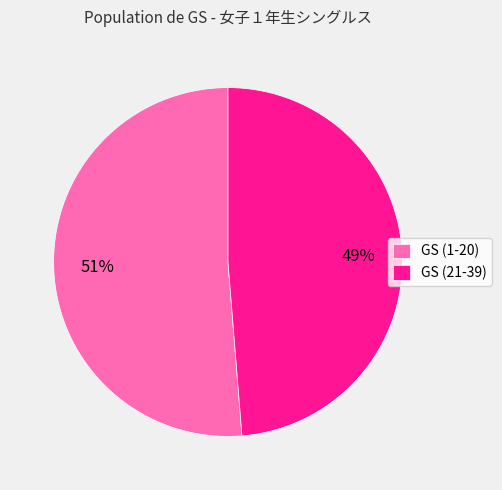

What percentage is the GS (21-39) slice, to the nearest percent?

49%